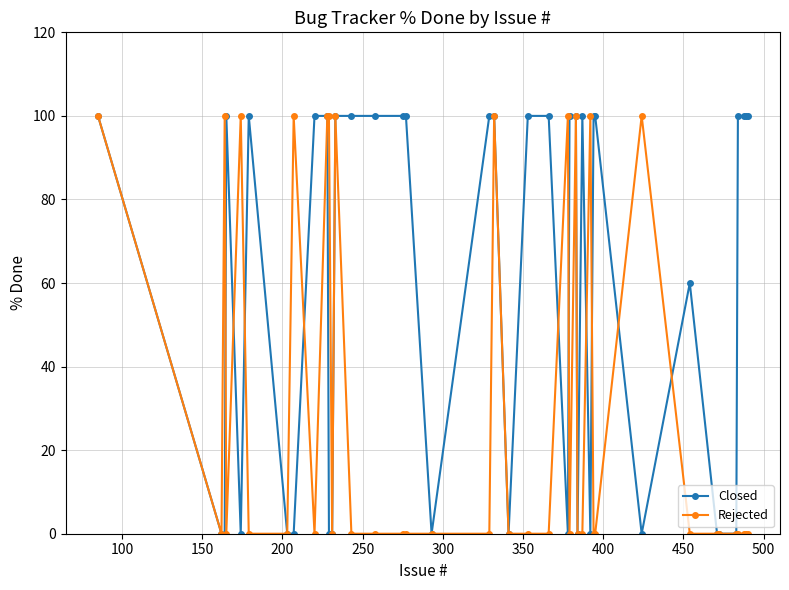

What is the maximum value shown in the chart?

100